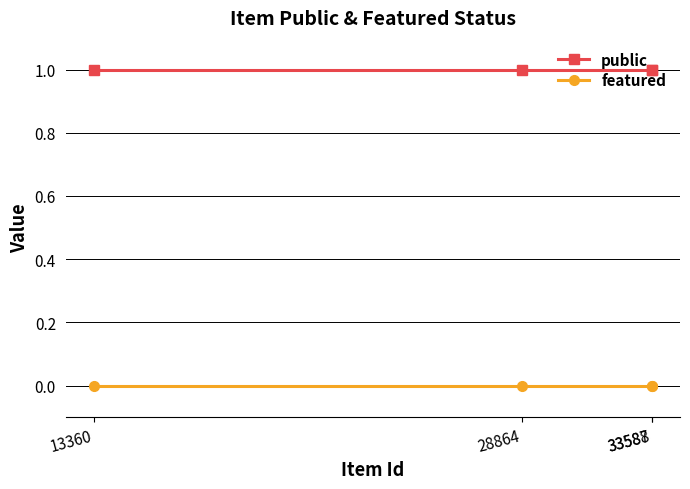

True or false: featured and public cross at least once.

False